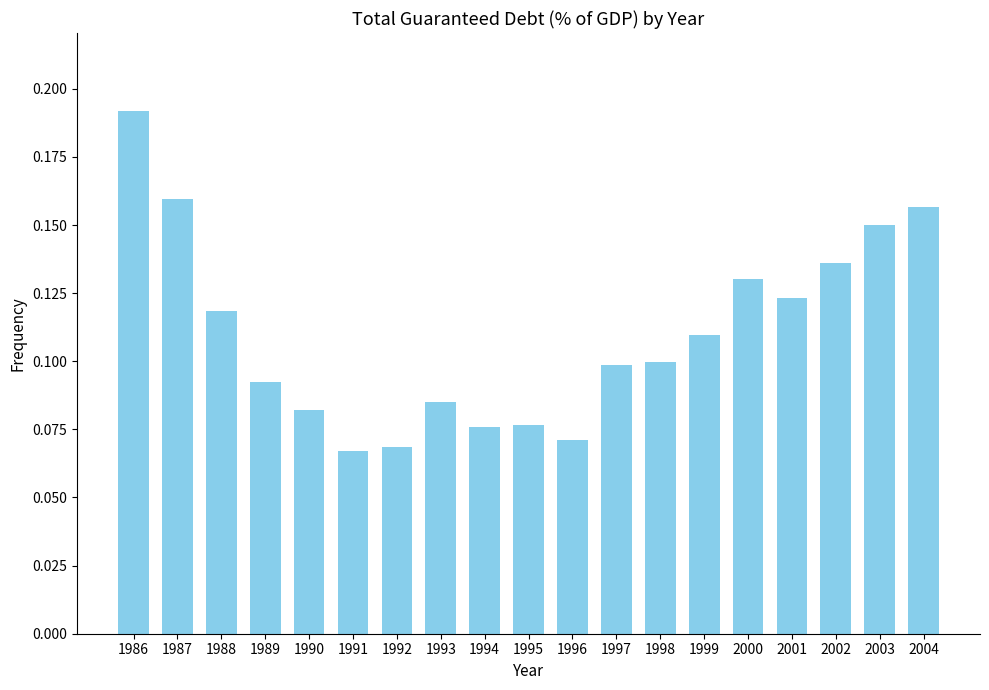

The chart shows a value of 0.1 at 1990. True or false?

True